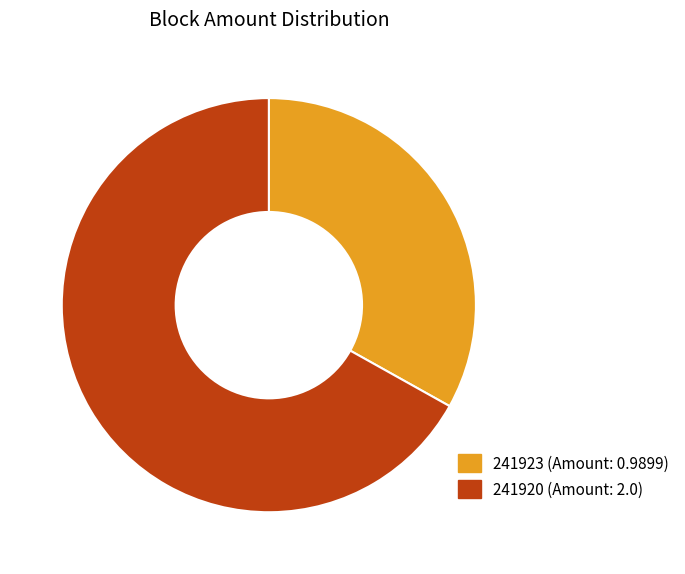

What is the smallest slice in the pie chart?

241923